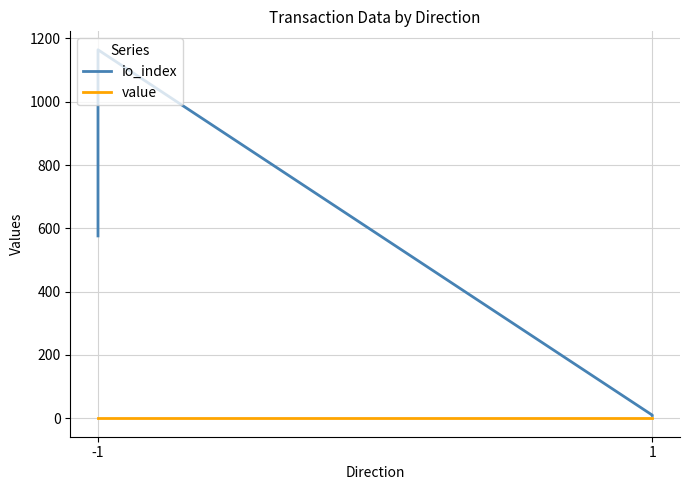

True or false: value and io_index intersect in this chart.

False